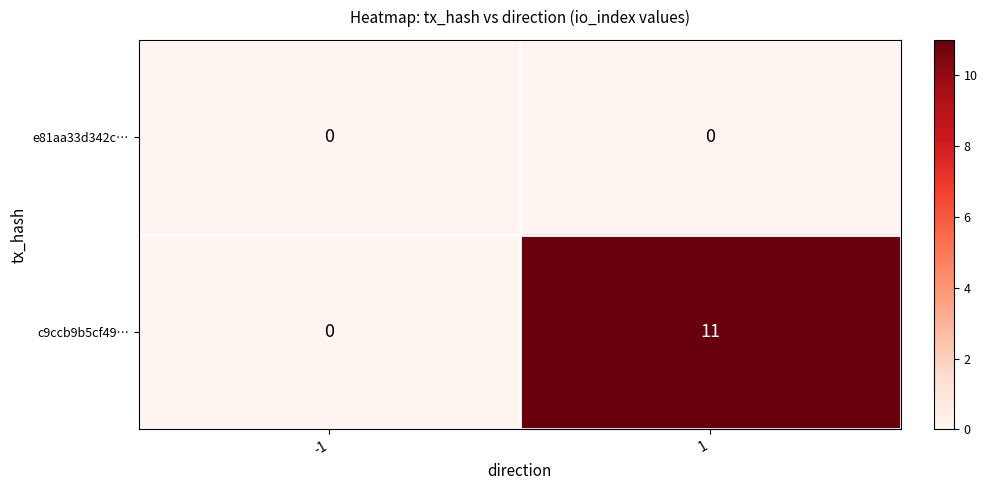

The e81aa33d342c… series shows 0 at -1. True or false?

True